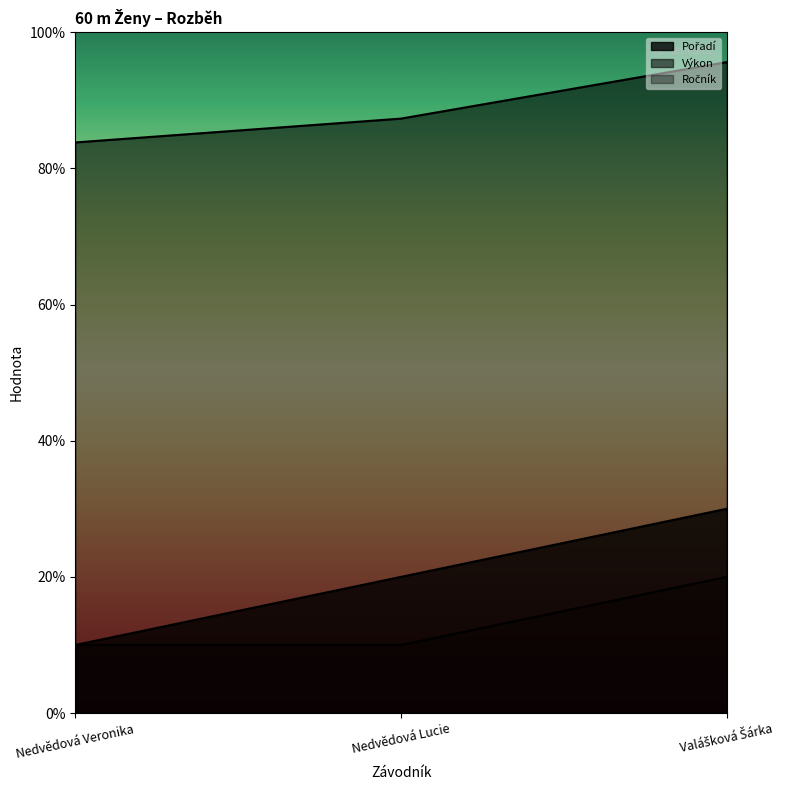

What is the label of the 3rd point from the left?

Valášková Šárka